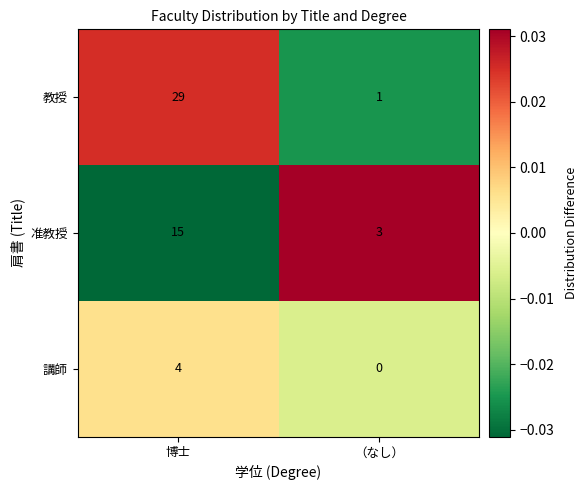

What is the difference between the highest and lowest values at （なし）?

3